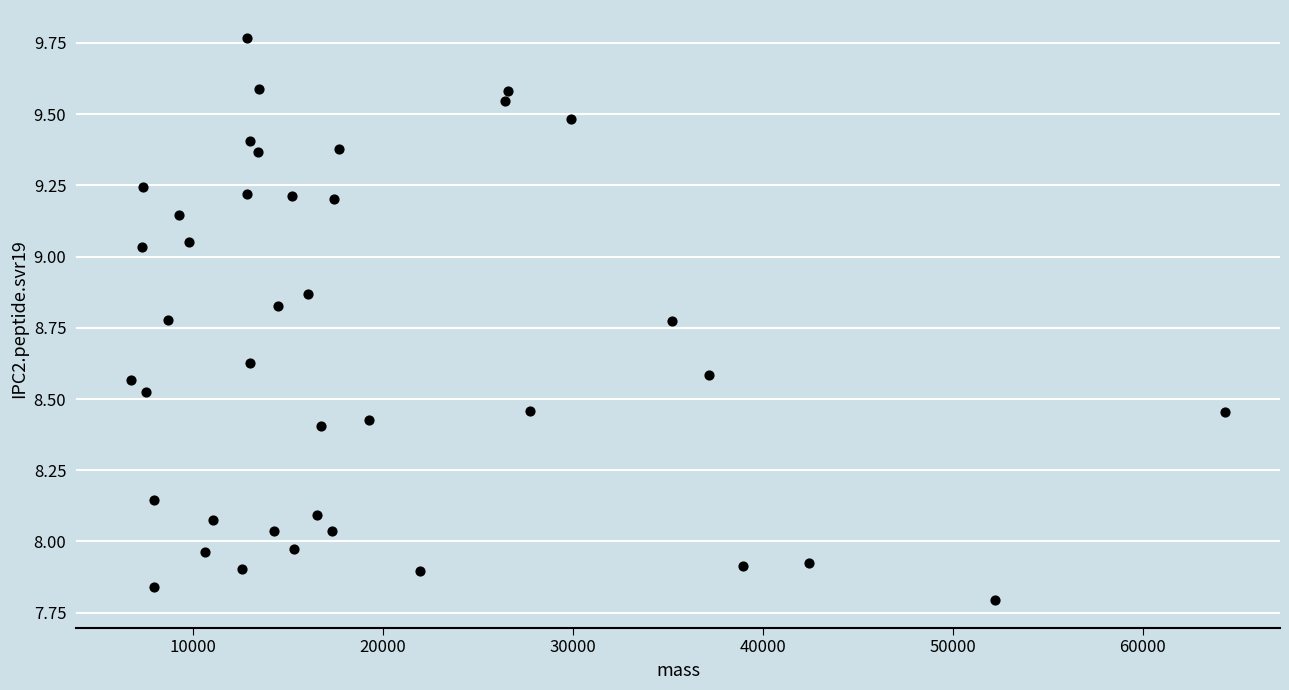

What is the range of X values (max minus min)?

57640.8